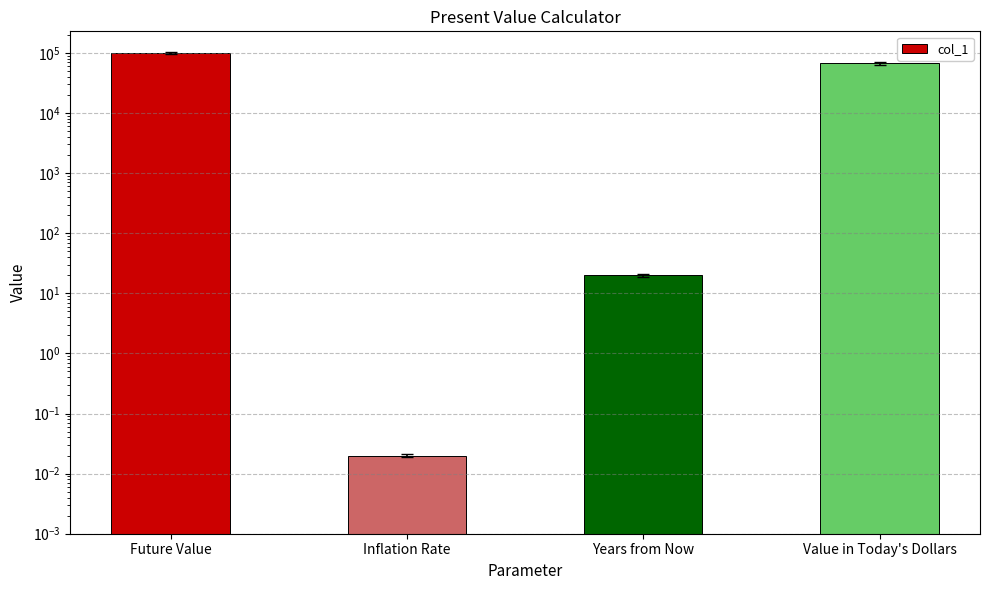

Reading left to right, transcribe all the data shown in this chart.

Future Value=100000.0	Inflation Rate=0.0	Years from Now=20.0	Value in Today's Dollars=67297.1